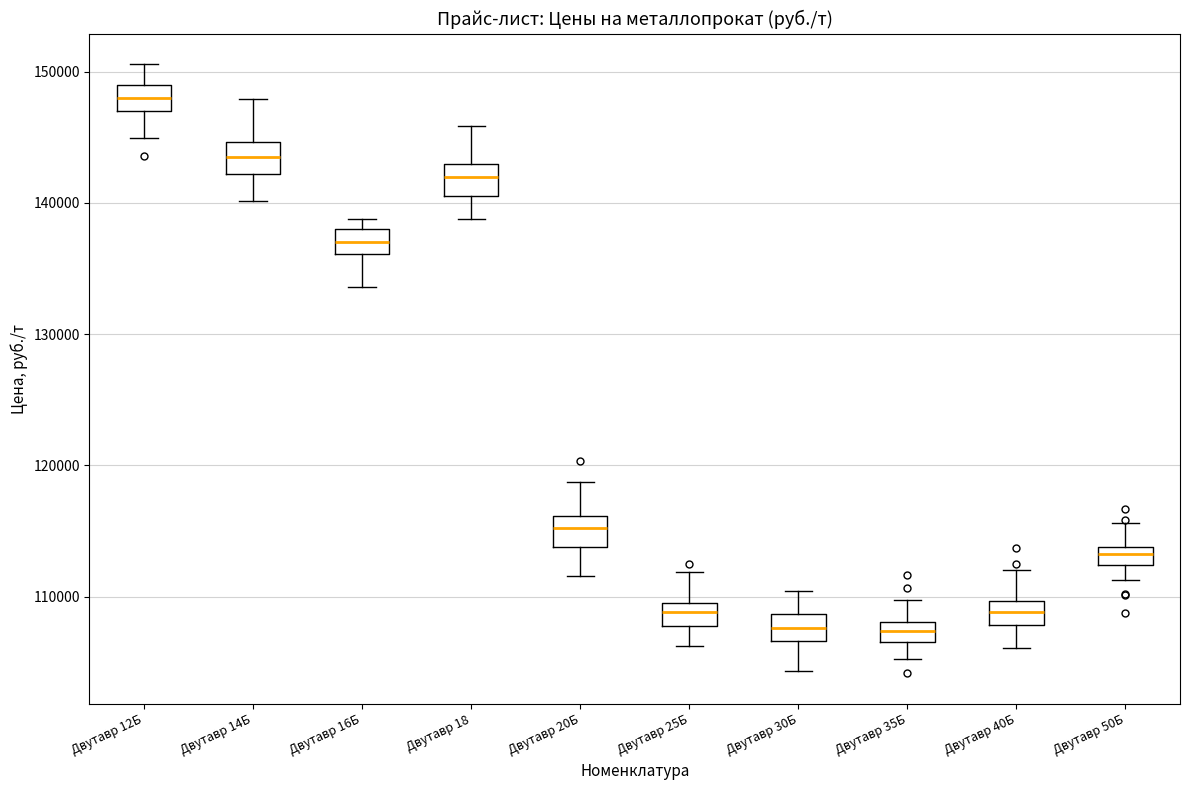

Where is the lower edge of the box for Двутавр 18 on the y-axis? The values are not printed on the chart, so give them approximately, as read against the axis.

140000